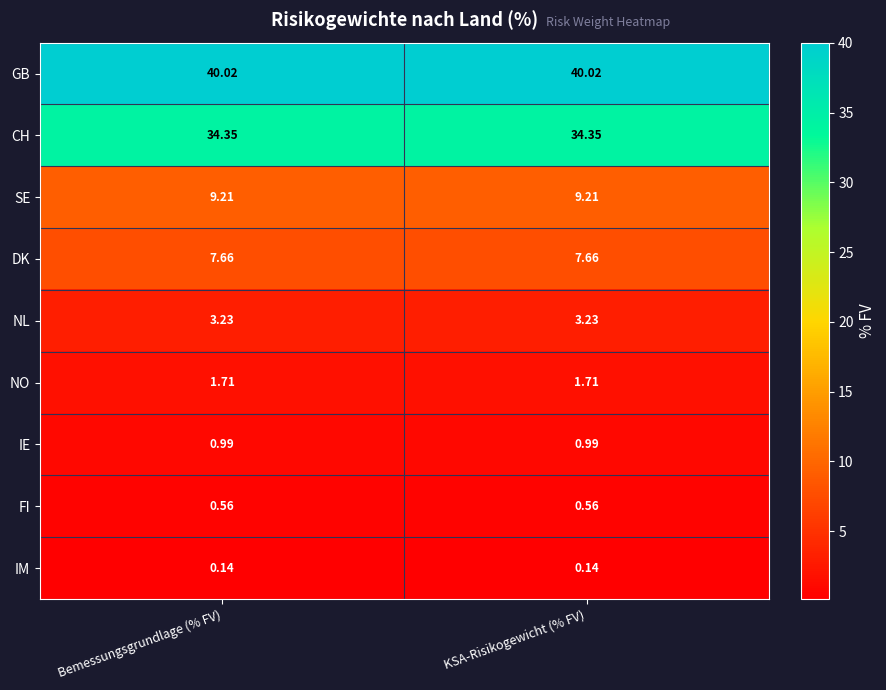

Rank the series at KSA-Risikogewicht (% FV) from lowest to highest value.

IM, FI, IE, NO, NL, DK, SE, CH, GB